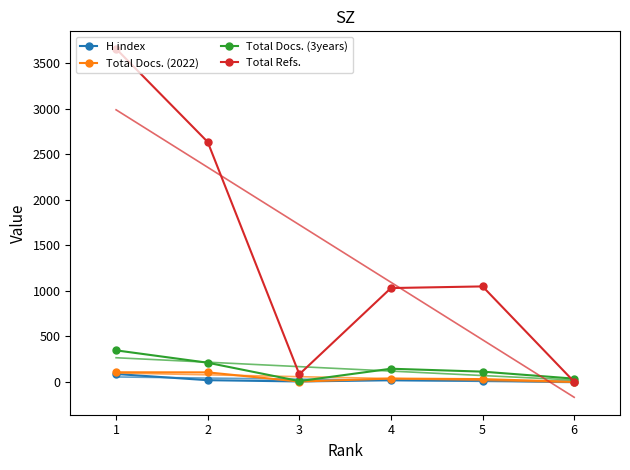

Which series has the largest total across all categories?

Total Refs.